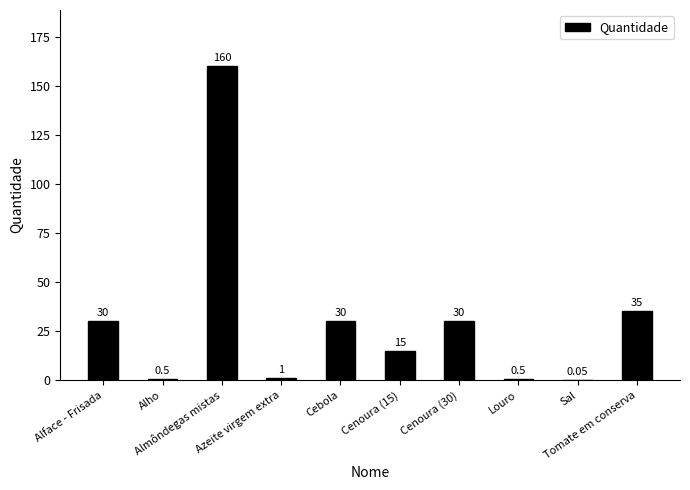

What is the label of the 4th bar from the right?

Cenoura (30)